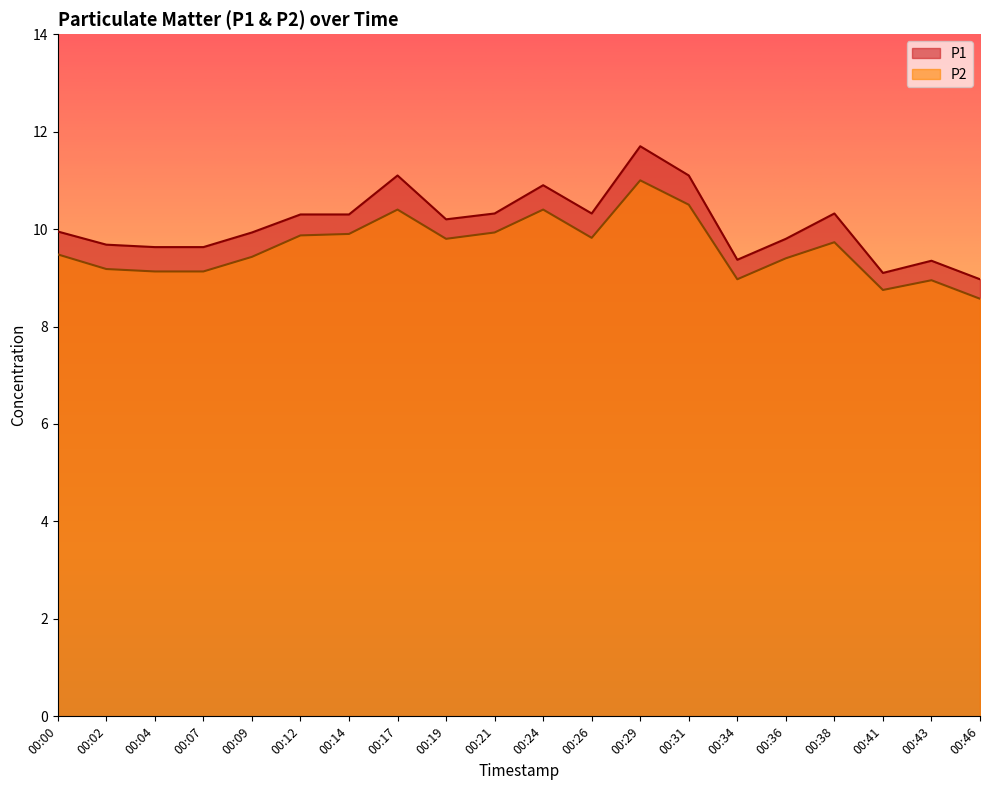

What is the difference between the maximum and second lowest values in the P2 series?

2.2